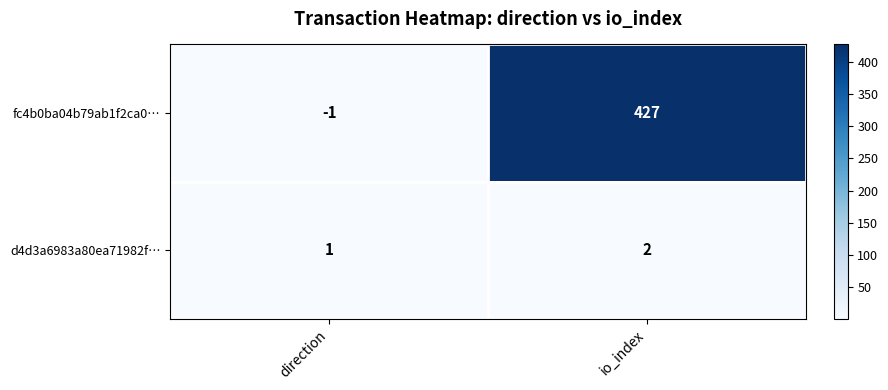

What is the average value of the fc4b0ba04b79ab1f2ca0… series?

213